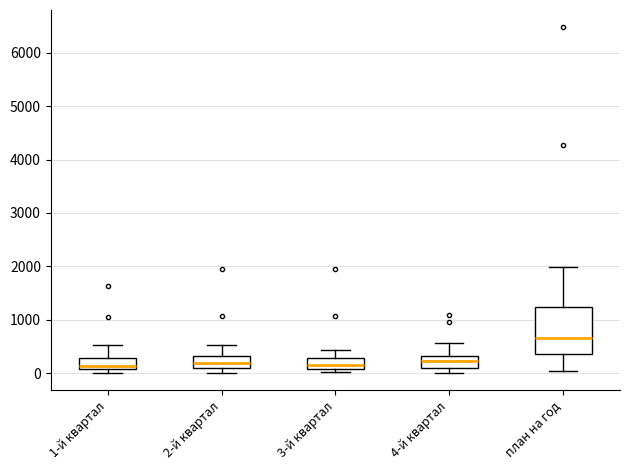

Where does the lower whisker of the box for план на год end on the y-axis? The values are not printed on the chart, so give them approximately, as read against the axis.

0